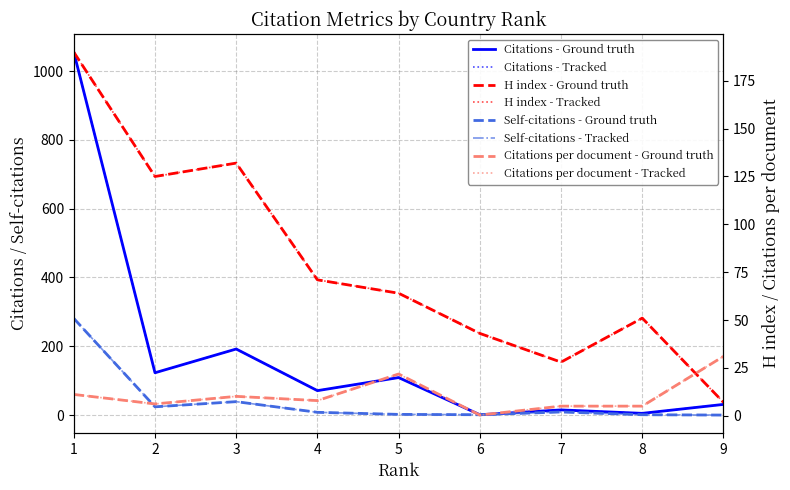

Which has a higher value, 1 or 3?

1